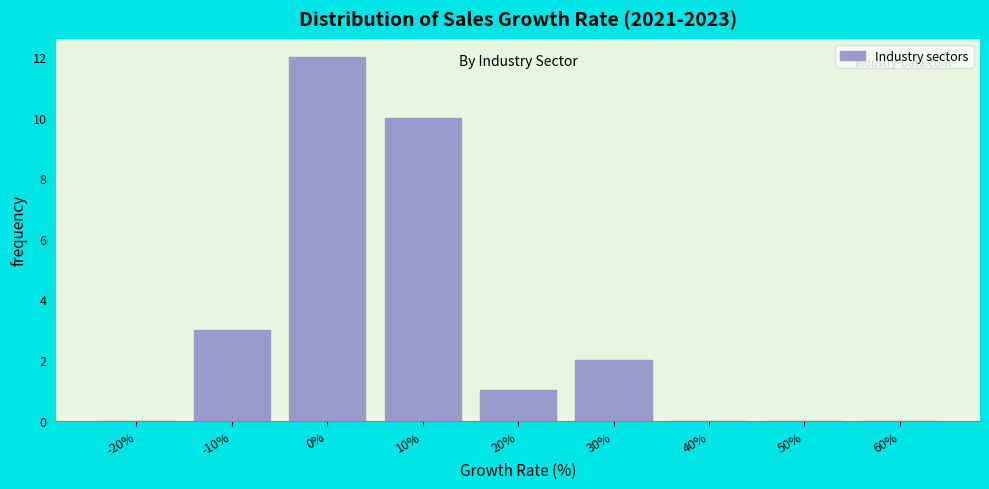

Reading left to right, list all the values displayed in this chart.

-20%=0	-10%=3	0%=12	10%=10	20%=1	30%=2	40%=0	50%=0	60%=0